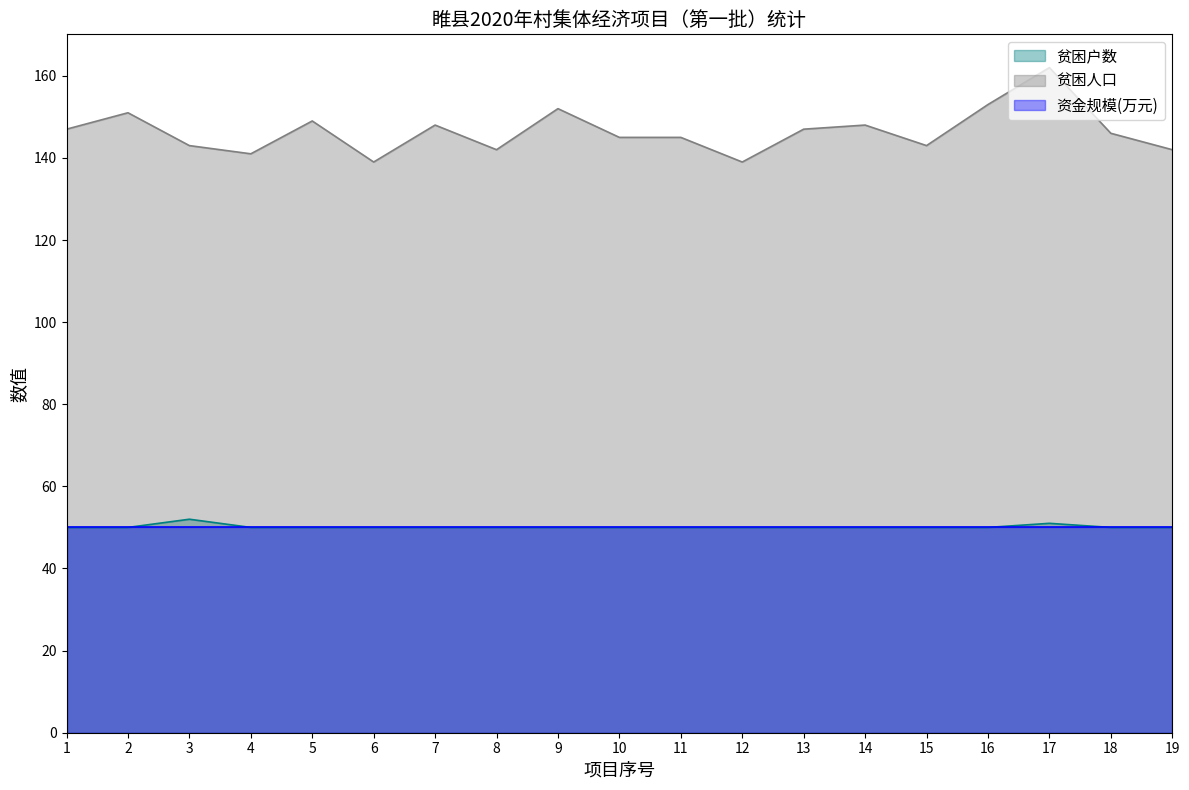

List the series in order of their peak value, lowest first.

资金规模(万元), 贫困户数, 贫困人口